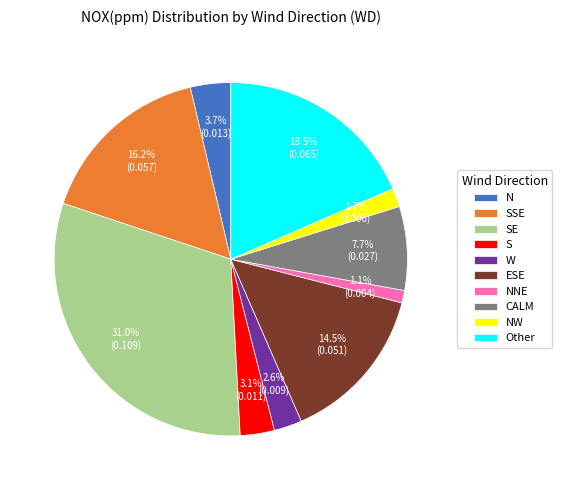

Which slice is the largest?

SE